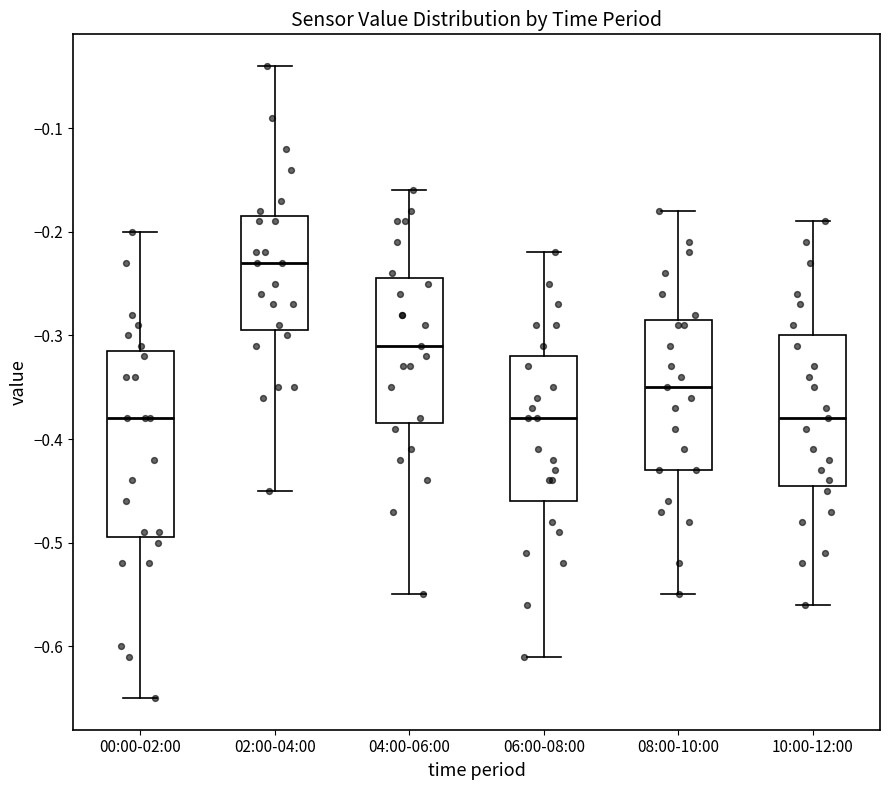

Reading left to right, read every box against the y-axis: the position of its median line, the range the box covers, and the ends of its whiskers. The values are not printed on the chart, so give them approximately, as read against the axis.

00:00-02:00: median -0.38, box -0.49 to -0.31, whiskers -0.65 to -0.20
02:00-04:00: median -0.23, box -0.29 to -0.18, whiskers -0.45 to -0.04
04:00-06:00: median -0.31, box -0.38 to -0.24, whiskers -0.55 to -0.16
06:00-08:00: median -0.38, box -0.46 to -0.32, whiskers -0.61 to -0.22
08:00-10:00: median -0.35, box -0.43 to -0.28, whiskers -0.55 to -0.18
10:00-12:00: median -0.38, box -0.44 to -0.30, whiskers -0.56 to -0.19